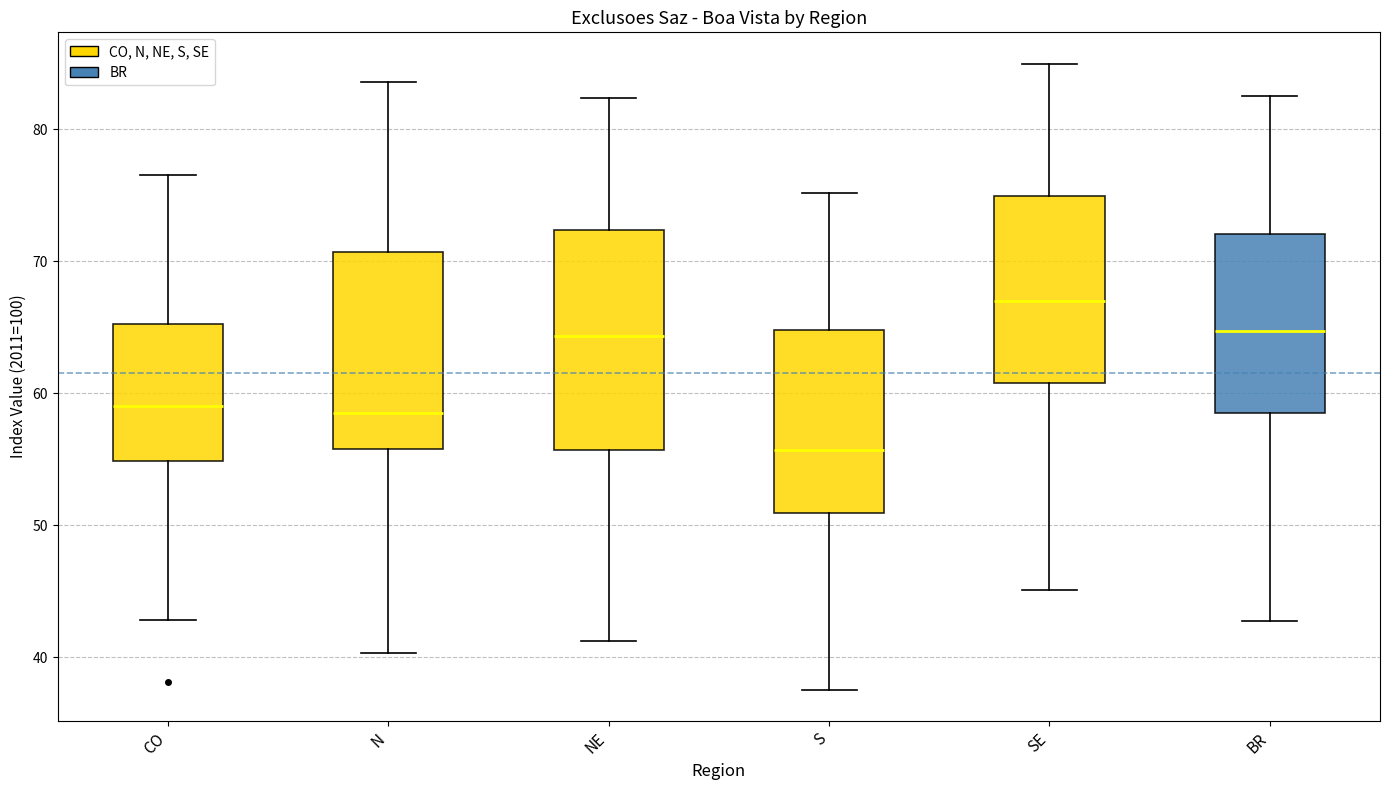

Reading left to right, transcribe this box plot: for each box, give where its median line is, the range the box spans, and where its two whiskers end, as read against the y-axis. The values are not printed on the chart, so give them approximately, as read against the axis.

CO: median 59, box 55 to 65, whiskers 43 to 77
N: median 59, box 56 to 71, whiskers 40 to 84
NE: median 64, box 56 to 72, whiskers 41 to 82
S: median 56, box 51 to 65, whiskers 38 to 75
SE: median 67, box 61 to 75, whiskers 45 to 85
BR: median 65, box 58 to 72, whiskers 43 to 83